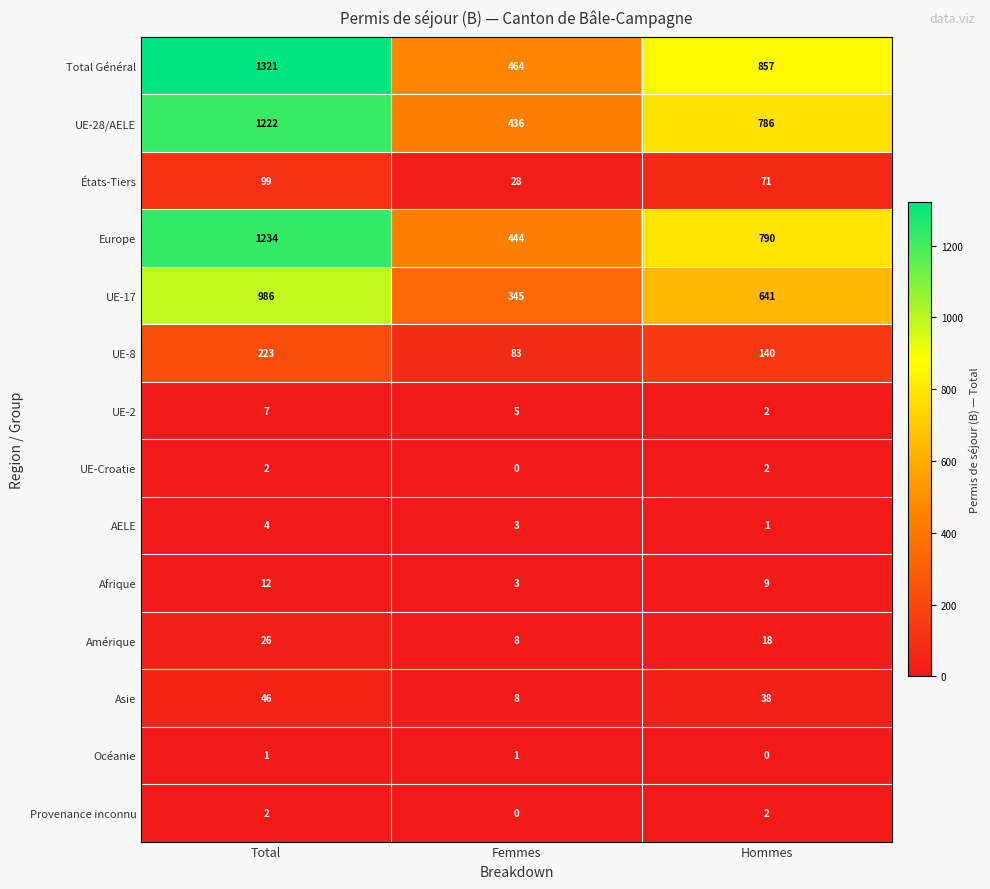

What value does the États-Tiers series have at Total?

99